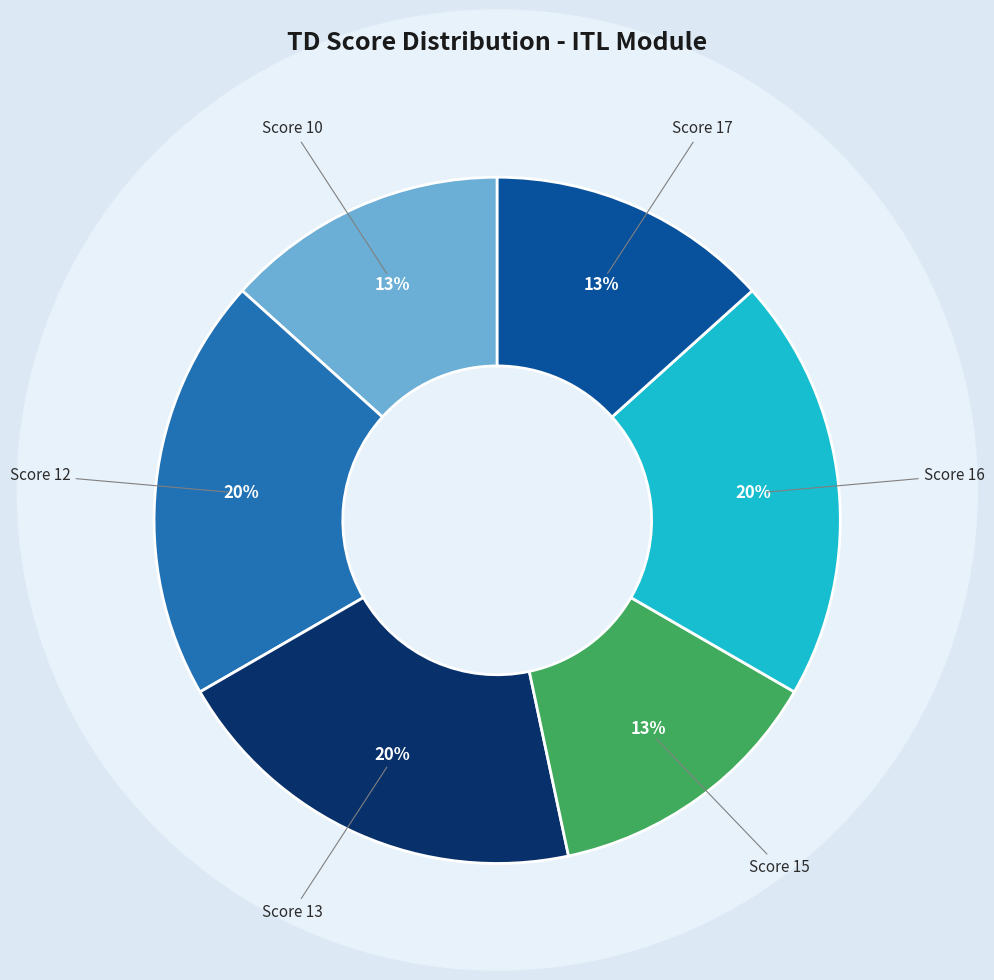

To the nearest percent, what is the difference between the Score 10 and Score 12 slice percentages?

7%